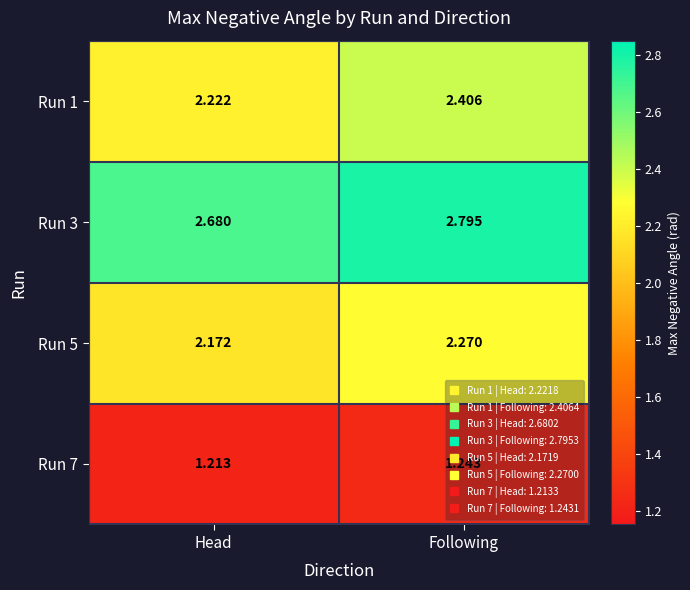

Which series has the largest total across all categories?

Run 3